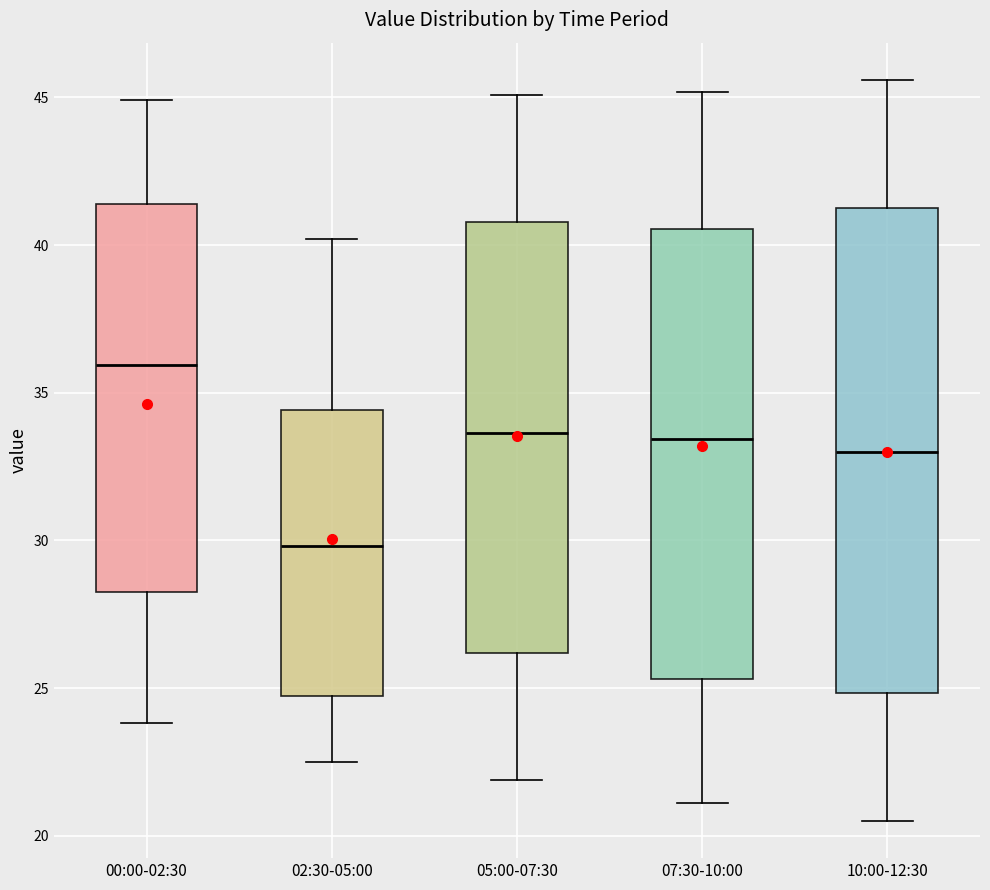

Where is the upper edge of the box for 10:00-12:30 on the y-axis? The values are not printed on the chart, so give them approximately, as read against the axis.

41.5